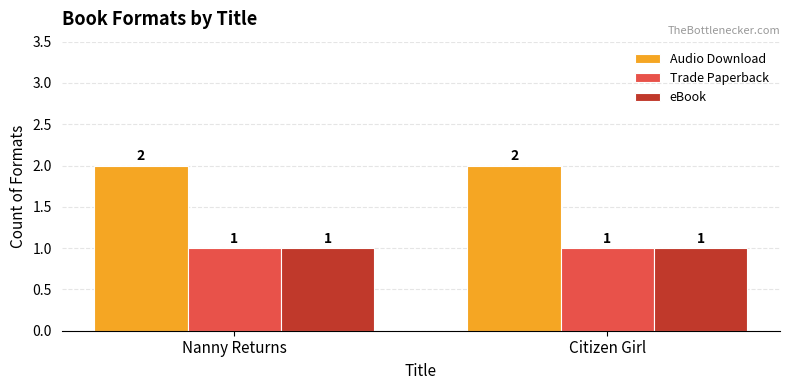

Reading left to right, list all the values displayed in this chart.

Audio Download: Nanny Returns=2	Citizen Girl=2
Trade Paperback: Nanny Returns=1	Citizen Girl=1
eBook: Nanny Returns=1	Citizen Girl=1